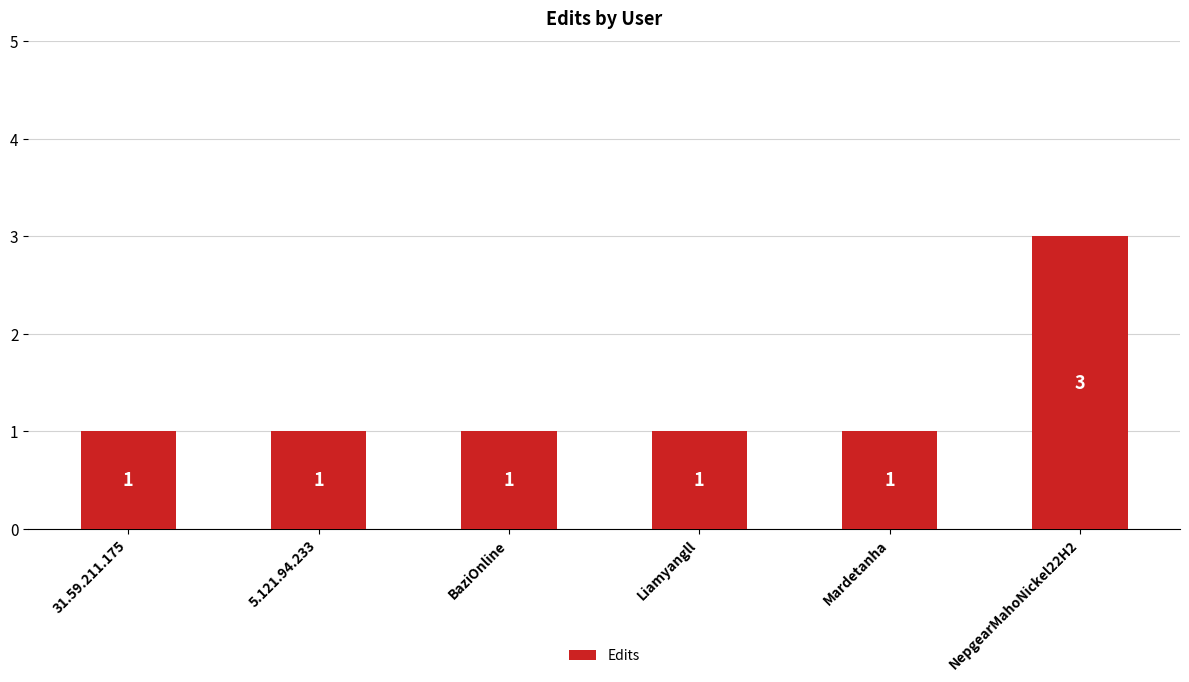

What is the label of the 3rd bar from the right?

Liamyangll